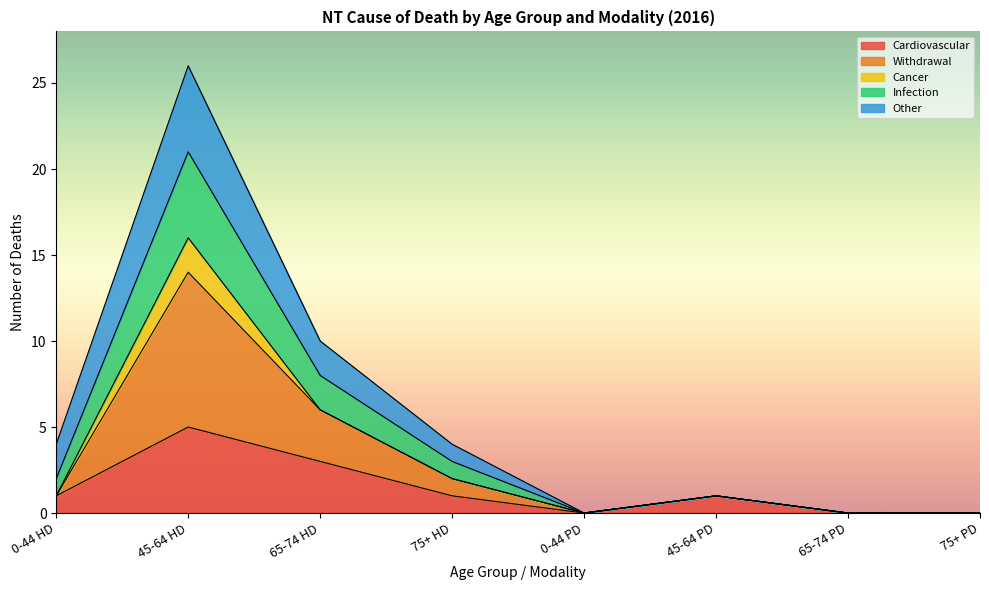

Does the chart have visible grid lines?

No